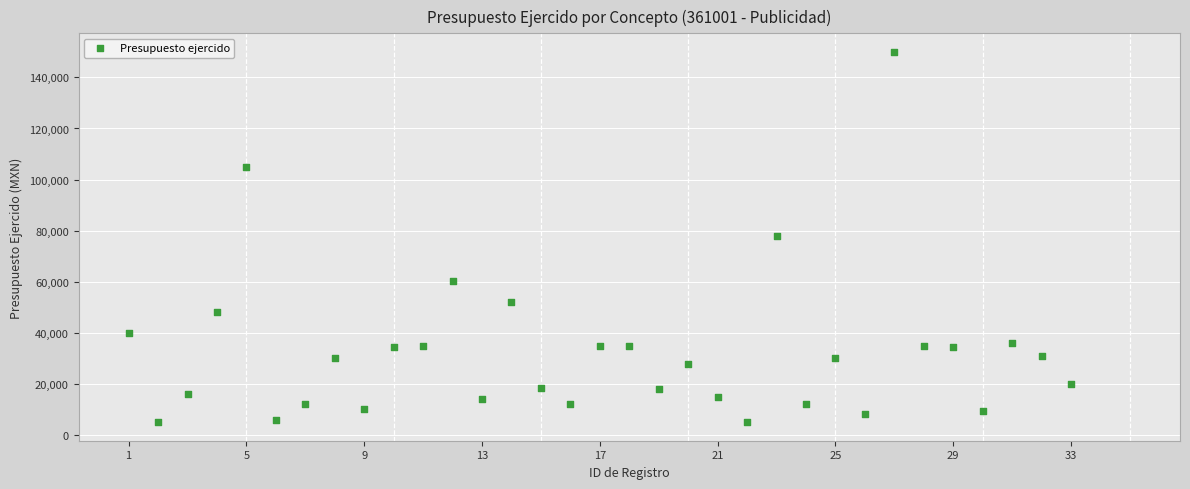

What is the range of X values (max minus min)?

32.0